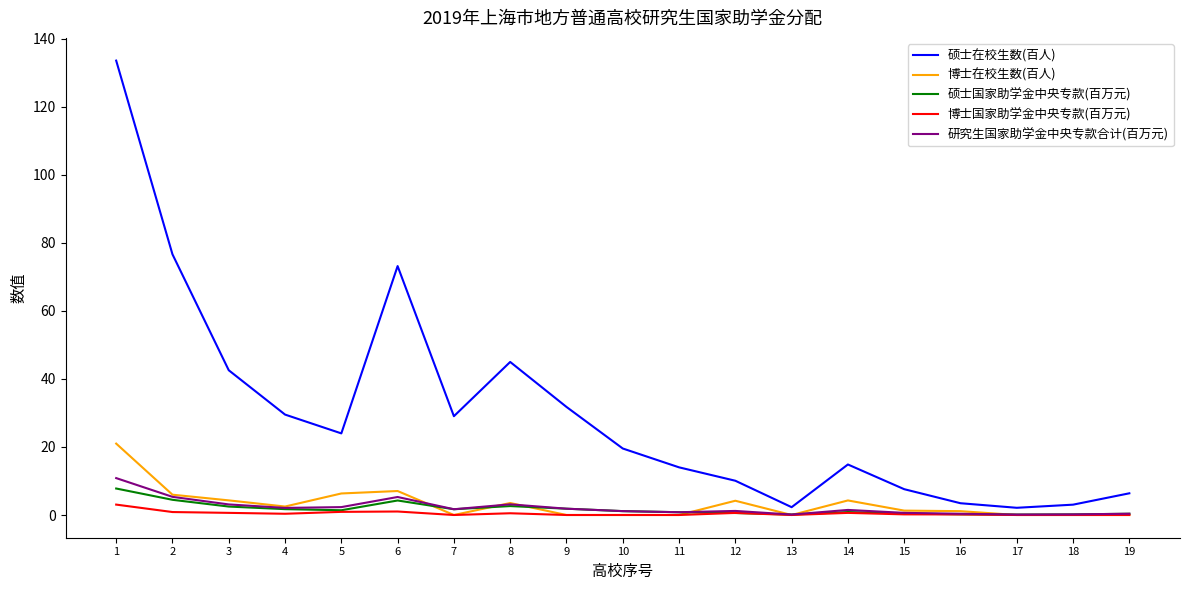

True or false: 硕士国家助学金中央专款(百万元) has a value of 0.4 at 19.

True